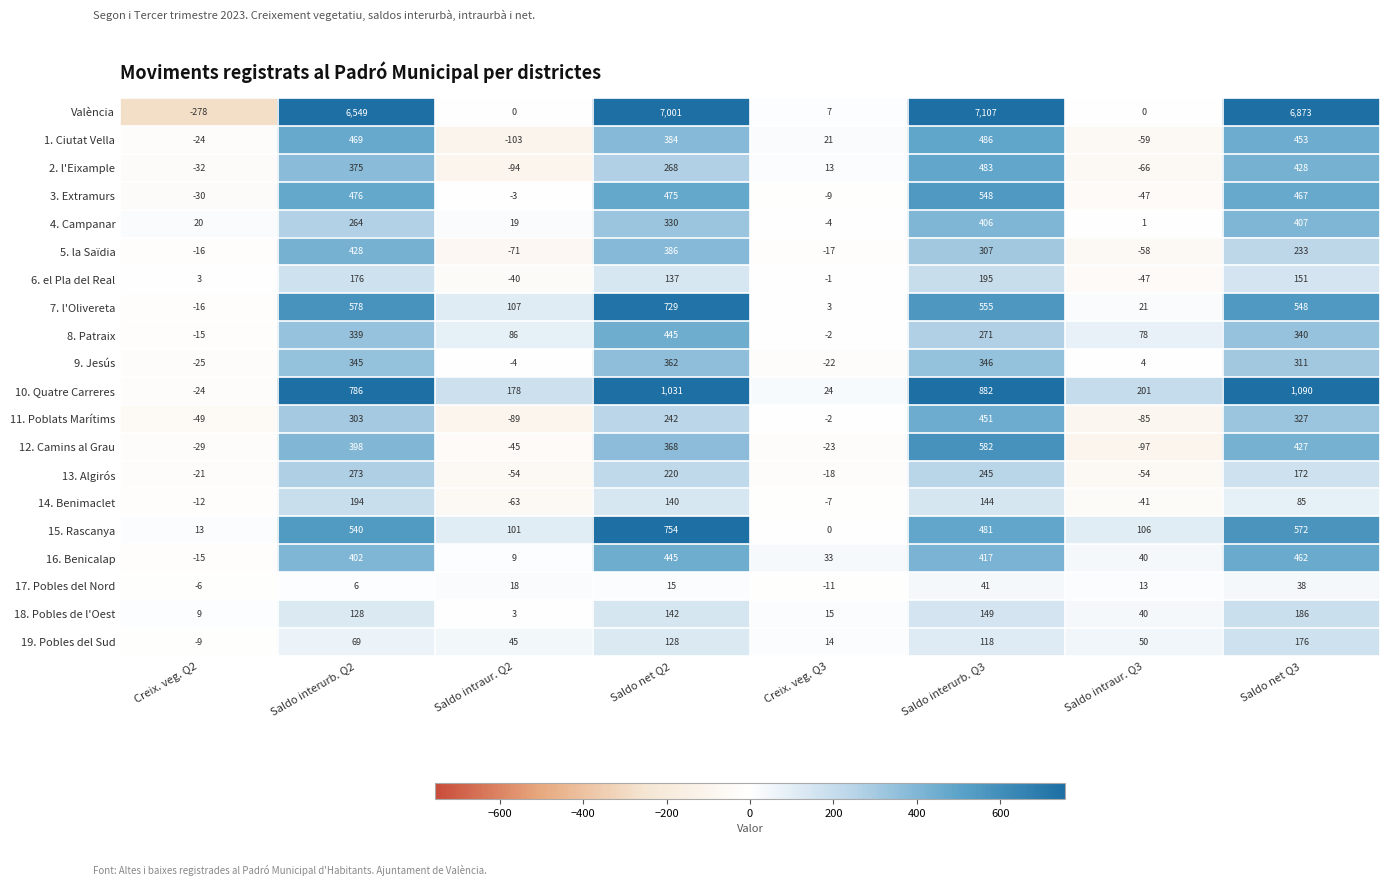

Rank the categories by 19. Pobles del Sud value from lowest to highest.

Creix. veg. Q2, Creix. veg. Q3, Saldo intraur. Q2, Saldo intraur. Q3, Saldo interurb. Q2, Saldo interurb. Q3, Saldo net Q2, Saldo net Q3